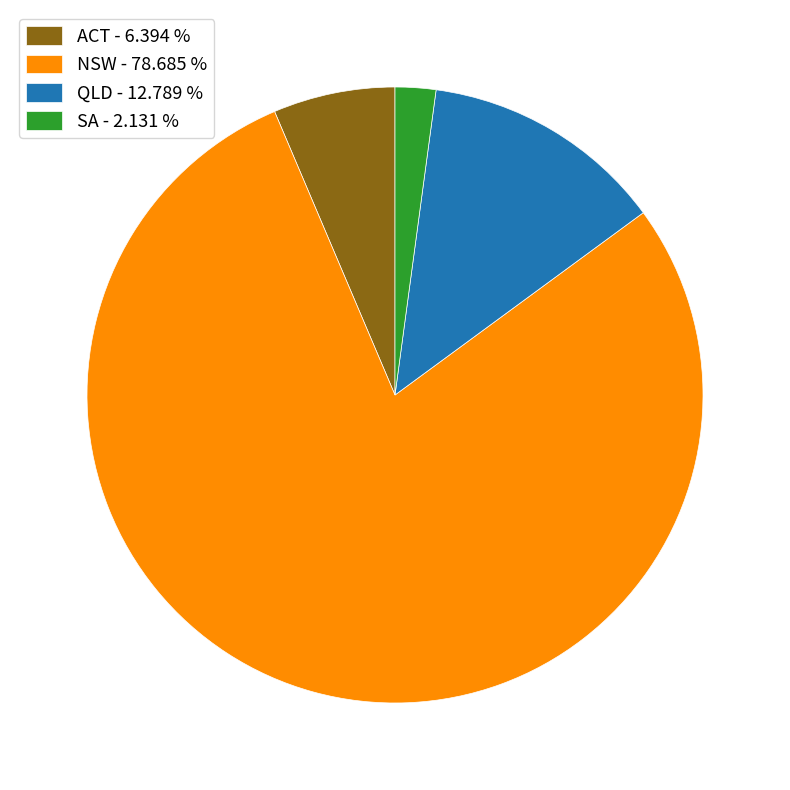

Between NSW and QLD, which is larger?

NSW